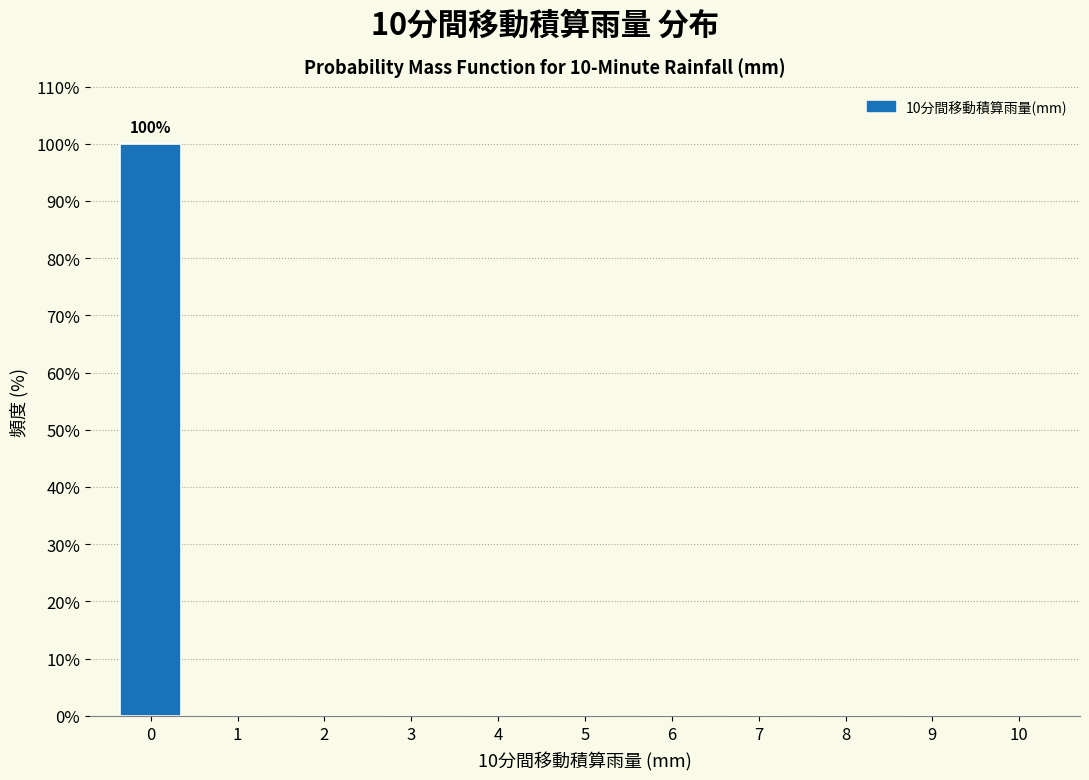

Reading right to left, what are all the values shown in this chart?

10=0	9=0	8=0	7=0	6=0	5=0	4=0	3=0	2=0	1=0	0=100